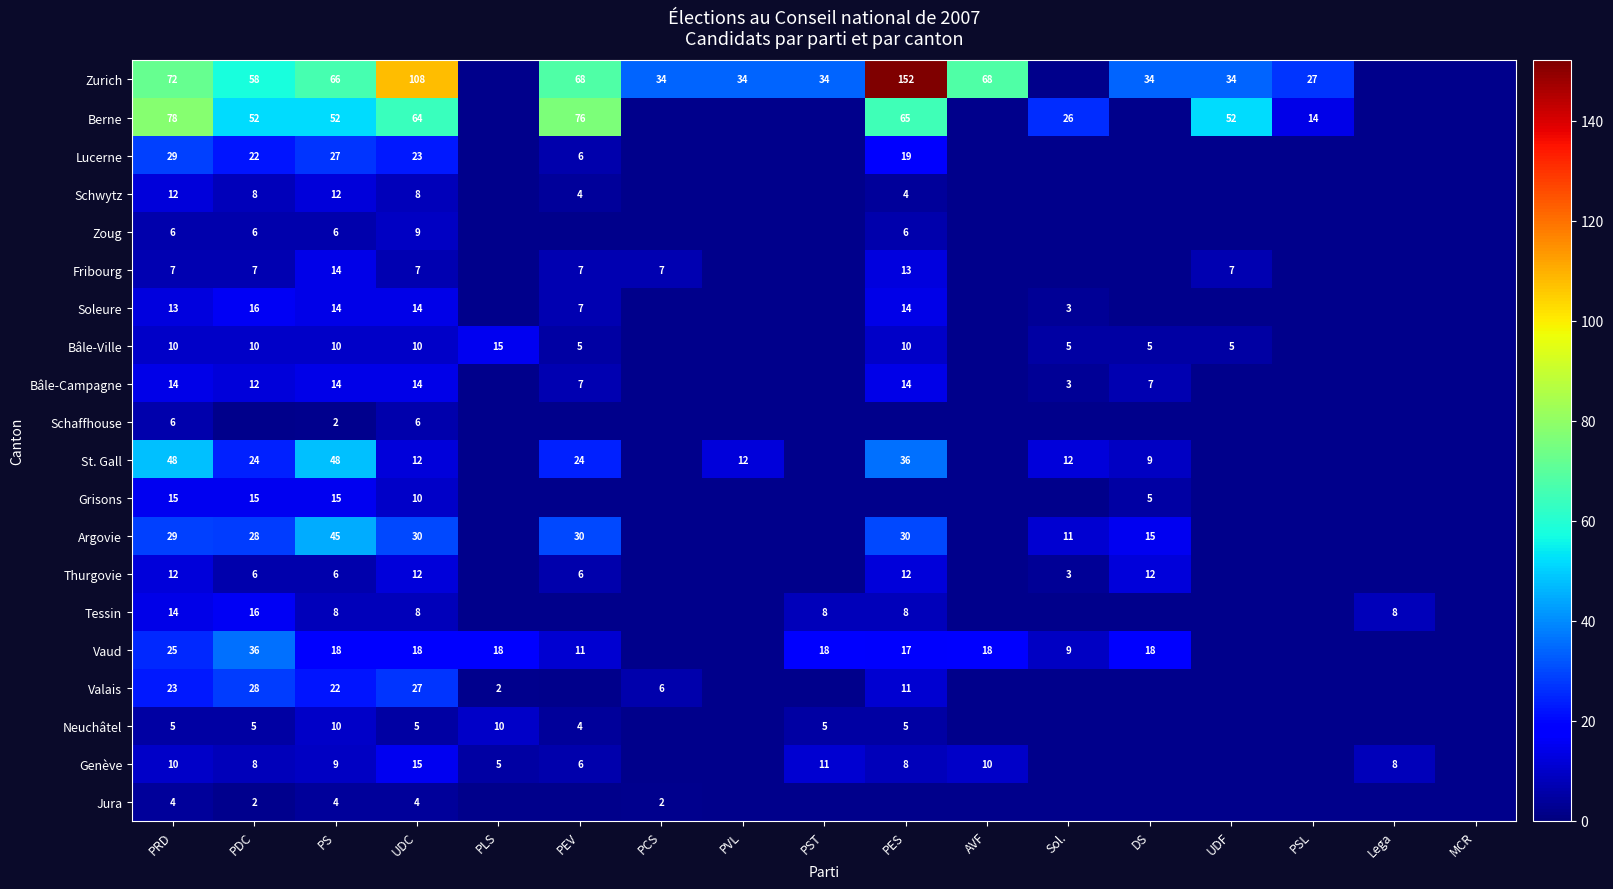

The value of Vaud at PEV is 11. True or false?

True